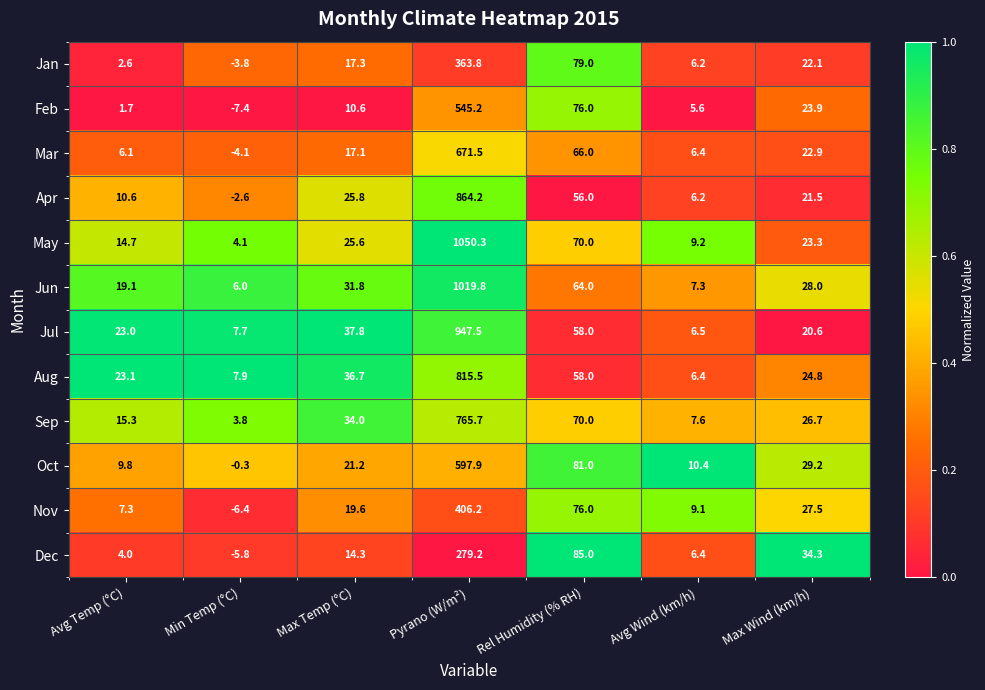

The Mar series shows -1.3 at Min Temp (°C). True or false?

False